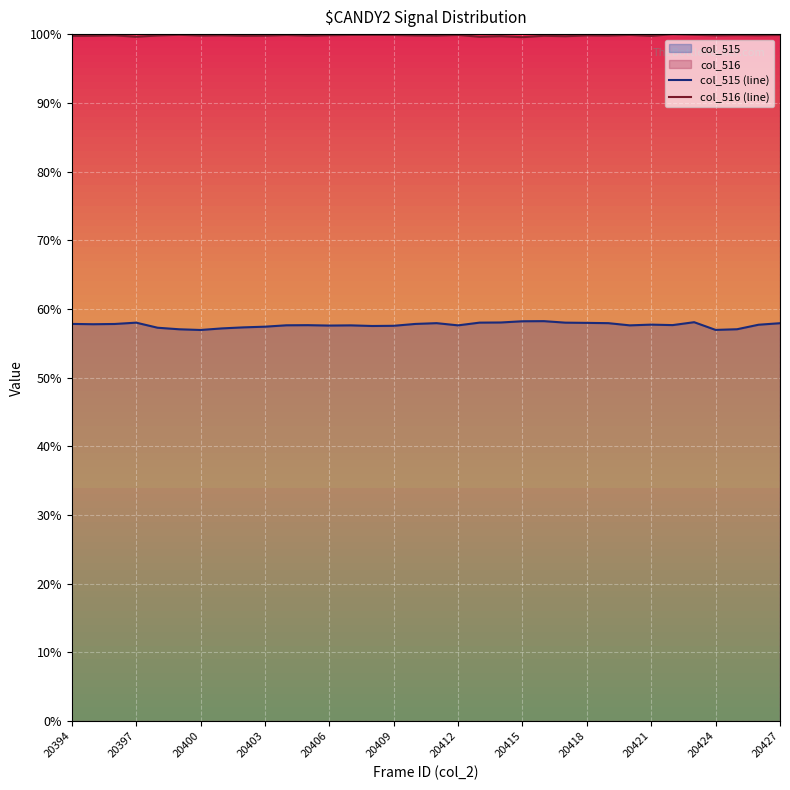

At which label does col_515 (line) first exceed 57?

20394